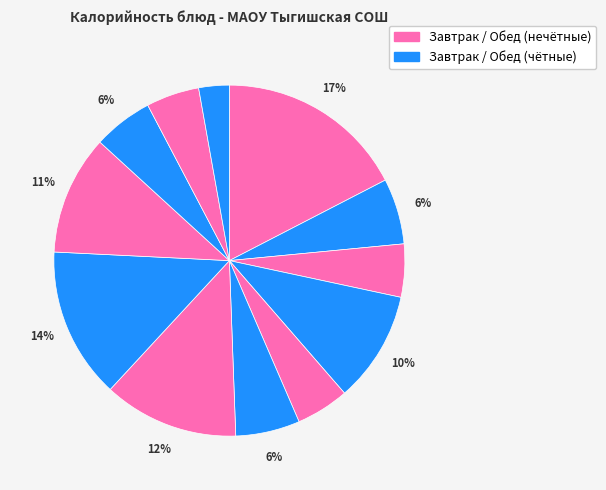

Count the number of slices in the pie.

12